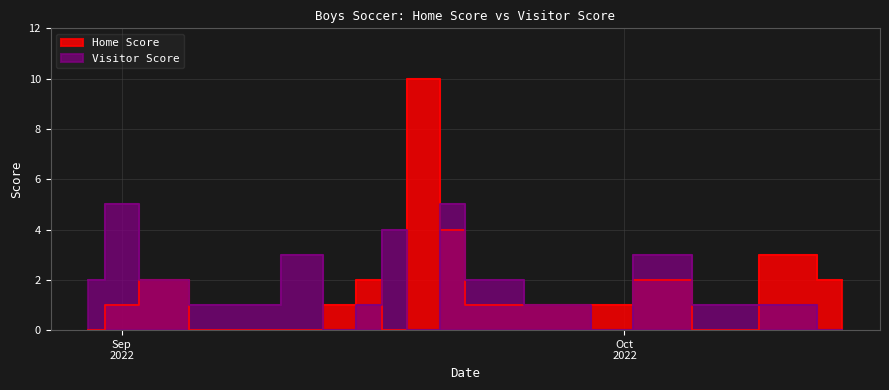

True or false: Home Score has more than 2 interior local peaks.

True